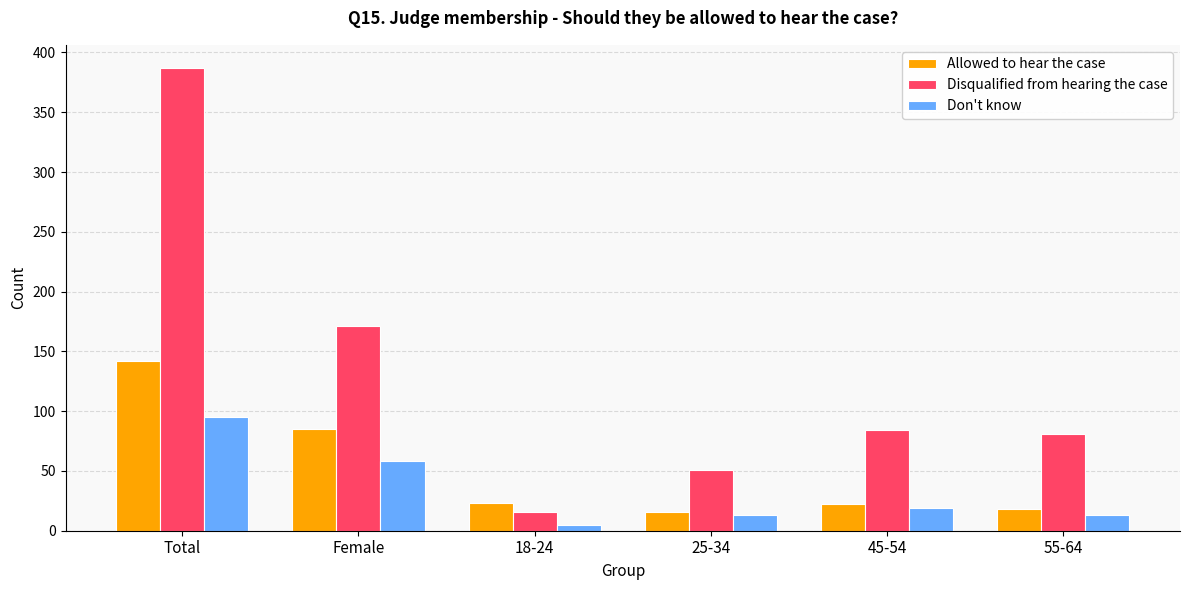

What is the minimum value shown in the chart?

5